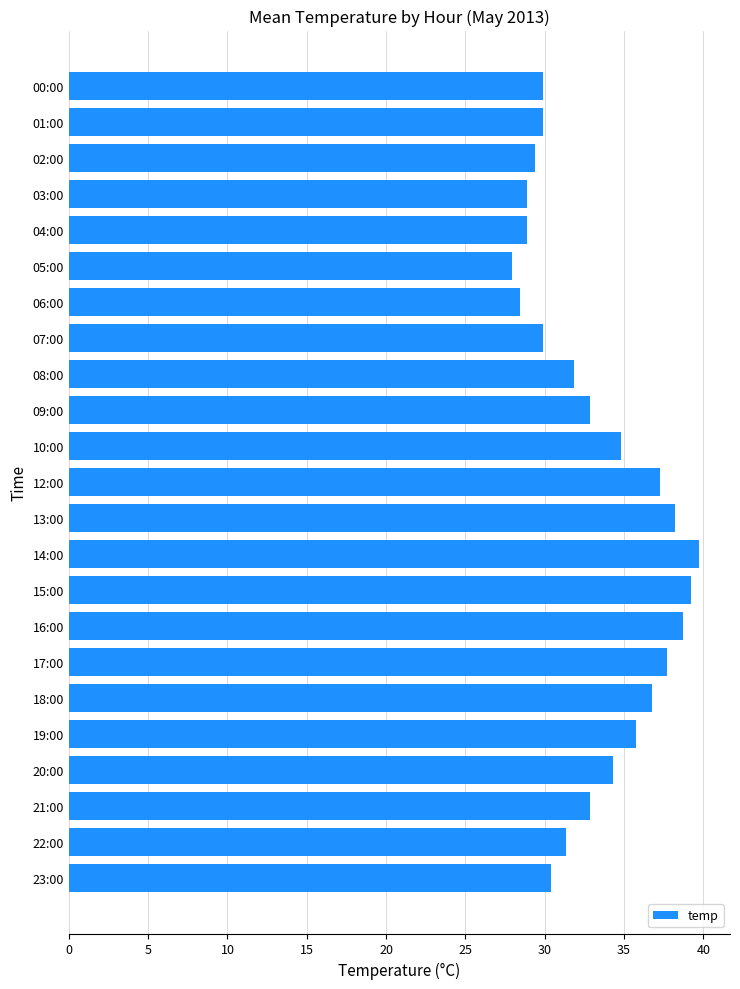

Read the value at 00:00.

29.9